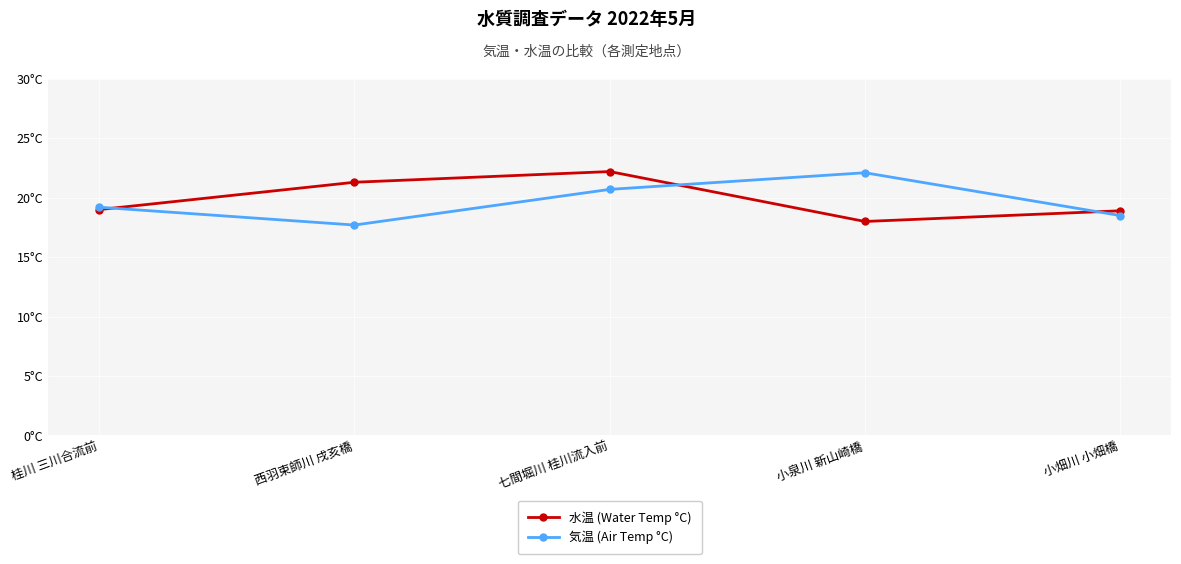

Reading left to right, transcribe all the data shown in this chart.

水温 (Water Temp °C): 桂川 三川合流前=19.0	西羽束師川 戌亥橋=21.3	七間堀川 桂川流入前=22.2	小泉川 新山崎橋=18.0	小畑川 小畑橋=18.9
気温 (Air Temp °C): 桂川 三川合流前=19.2	西羽束師川 戌亥橋=17.7	七間堀川 桂川流入前=20.7	小泉川 新山崎橋=22.1	小畑川 小畑橋=18.5